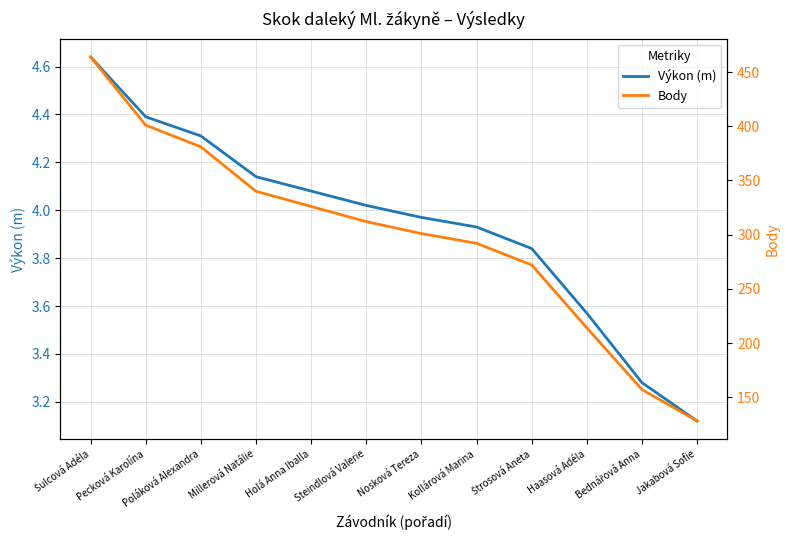

Is the value of Body at Štrosová Aneta greater than the value of Výkon (m) at Poláková Alexandra?

Yes